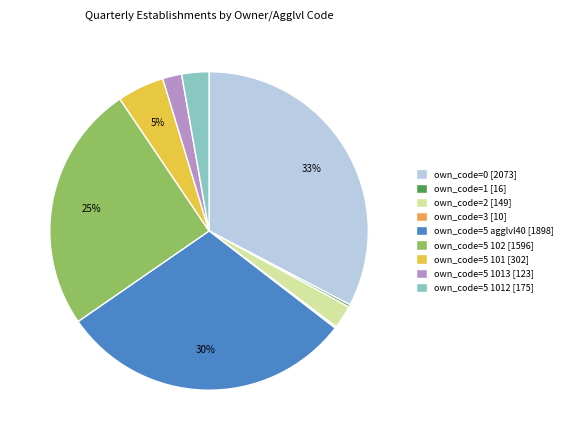

What is the ratio of the value at own_code=5 agglvl40 [1898] to the value at own_code=5 102 [1596]?

1.2